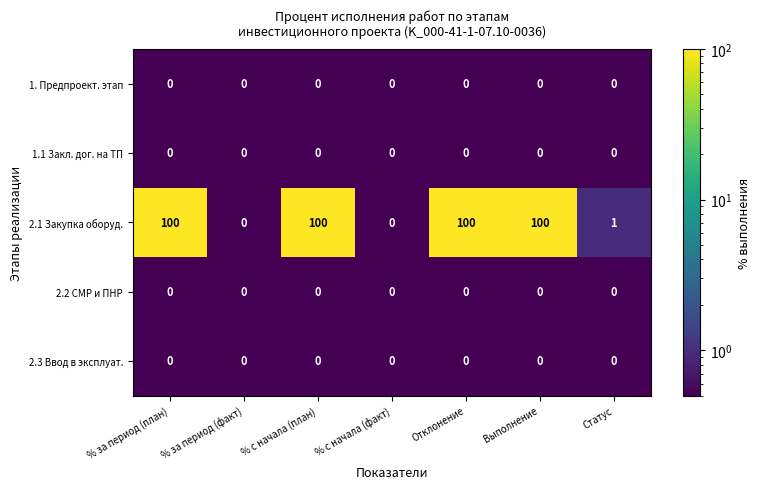

Which series has the widest spread of values?

2.1 Закупка оборуд.